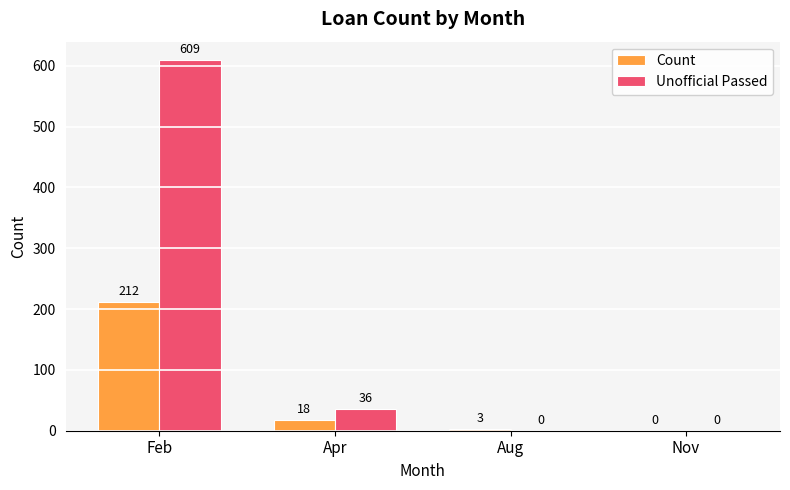

Which series changed the most between Feb and Nov?

Unofficial Passed